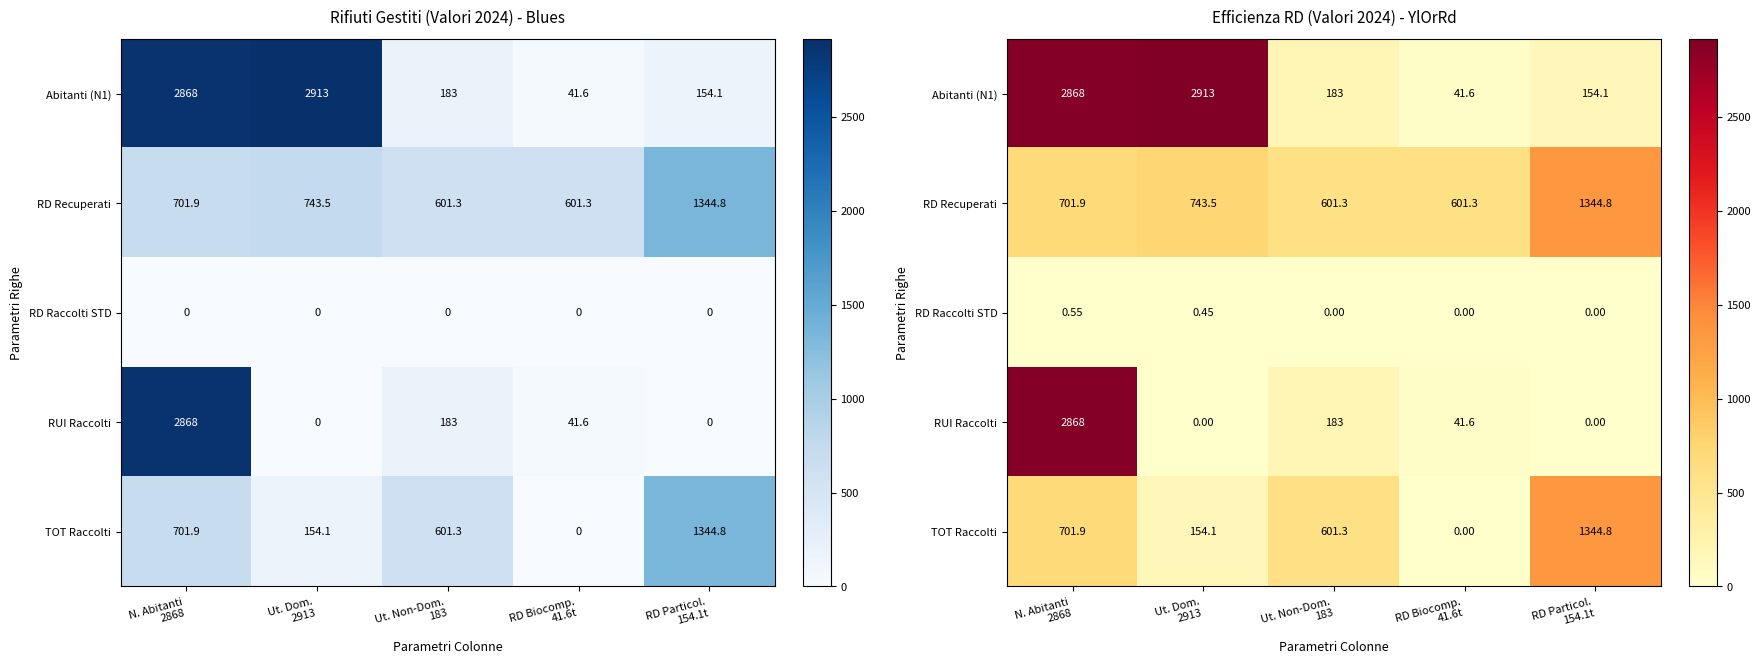

At how many categories does at least one series exceed 816?

3